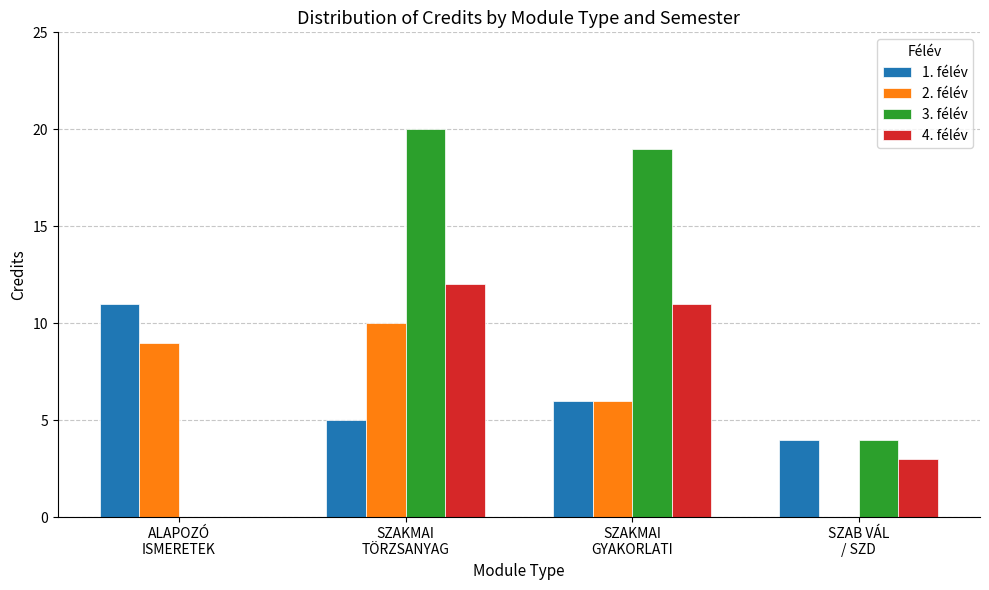

What is the highest value of the 2. félév series?

10